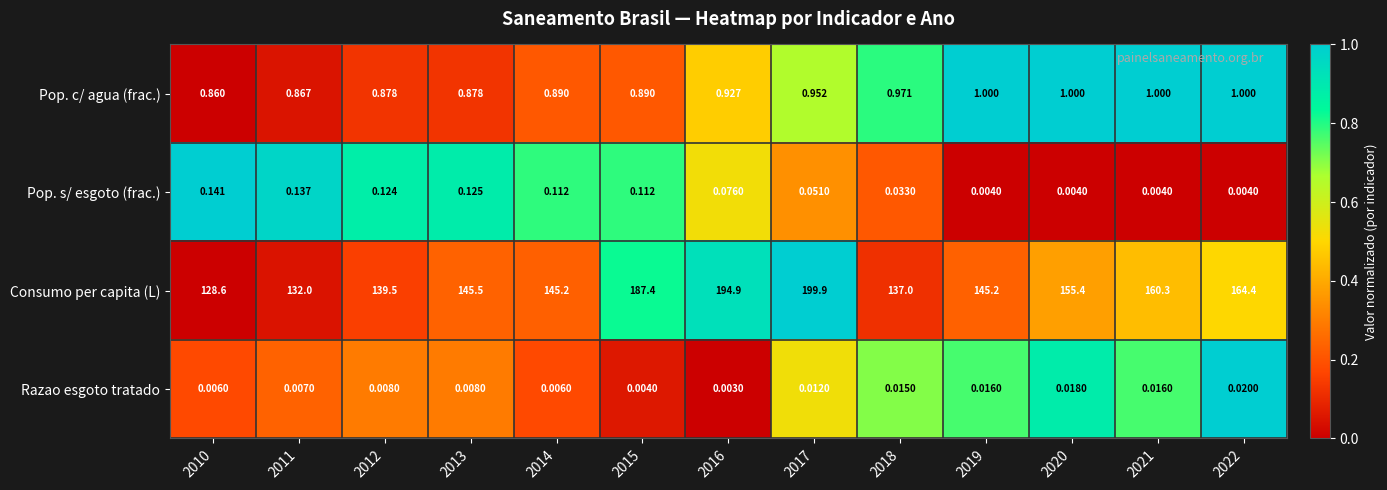

At 2022, list the series in order from largest to smallest.

Consumo per capita (L), Pop. c/ agua (frac.), Razao esgoto tratado, Pop. s/ esgoto (frac.)